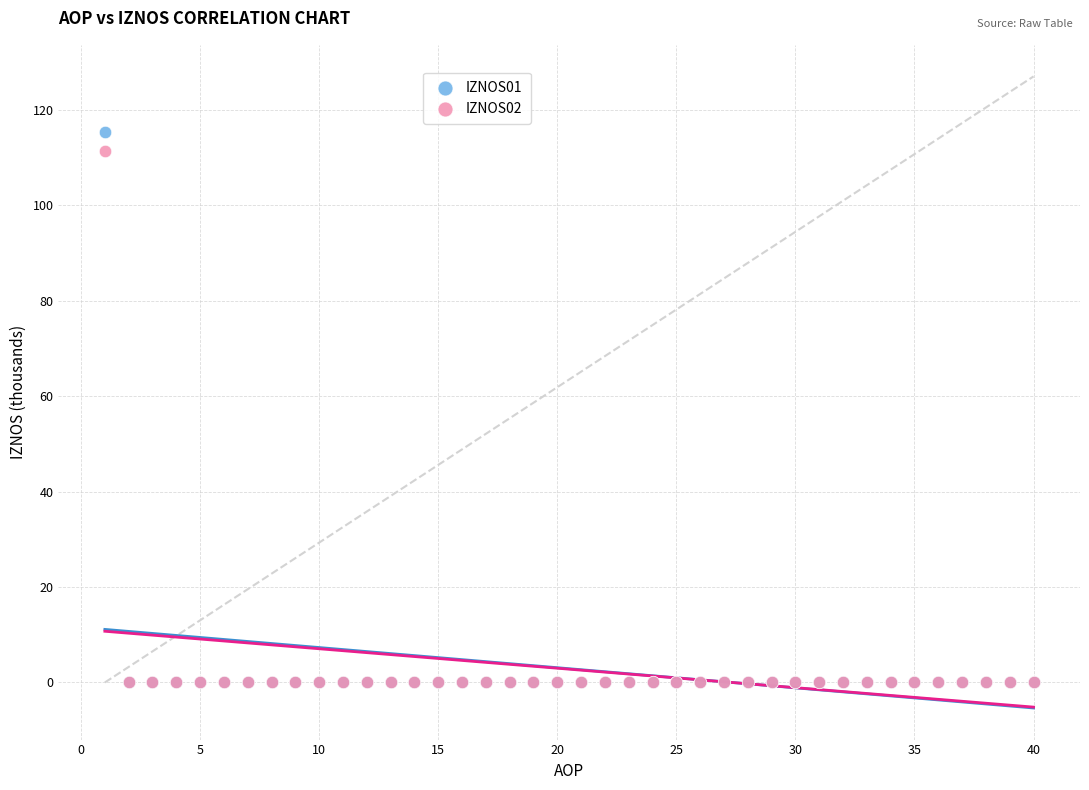

Which series has the largest Y range (max minus min)?

IZNOS01